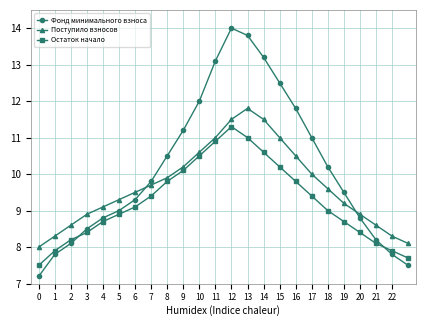

What is the sum of all Поступило взносов values?

232.1